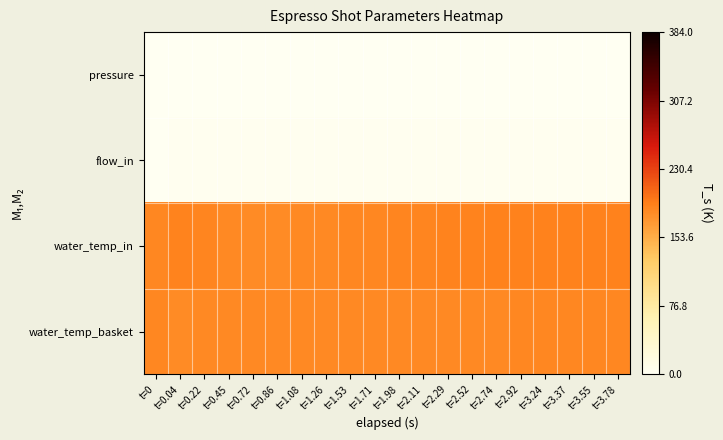

What is the total value across all series at t=3.55?

379.3